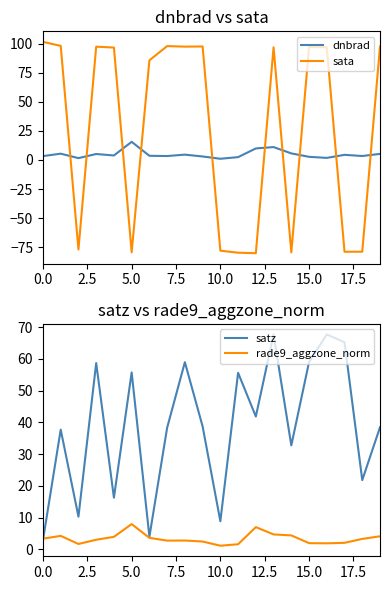

True or false: satz and rade9_aggzone_norm cross at least once.

True